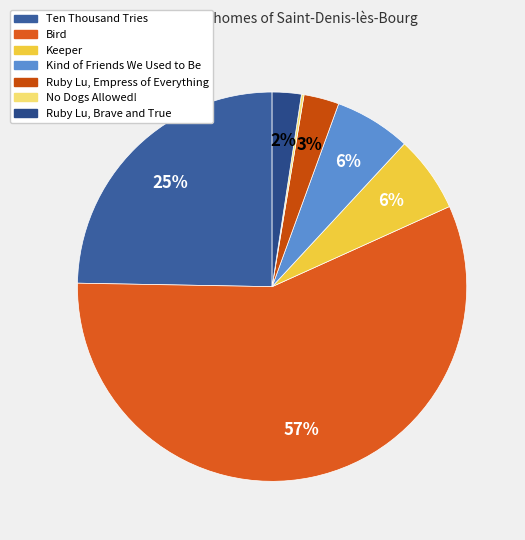

Between Ten Thousand Tries and Kind of Friends We Used to Be, which is larger?

Ten Thousand Tries